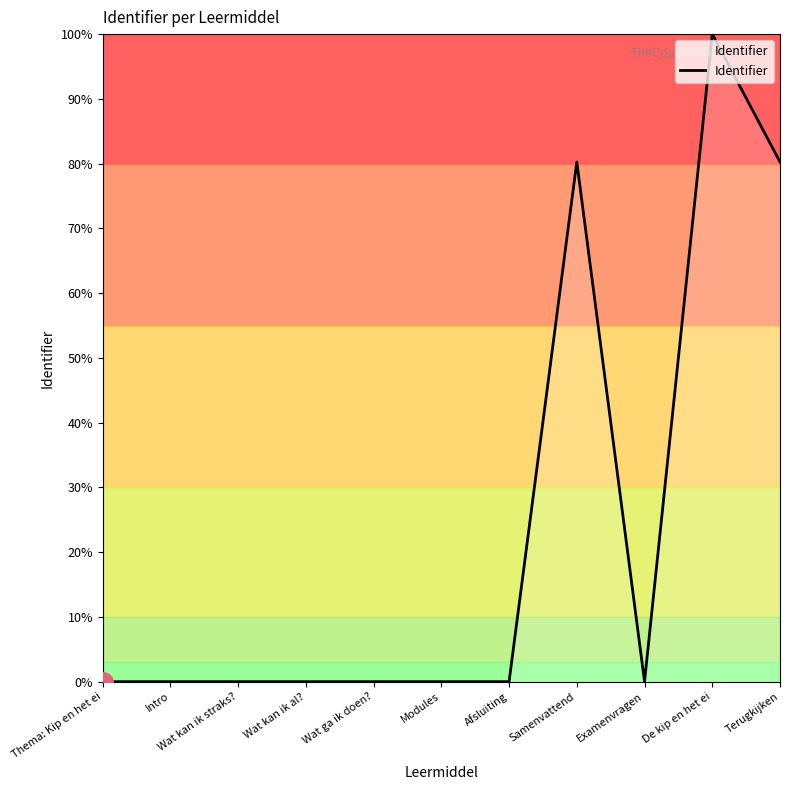

What position from the left is Modules?

6